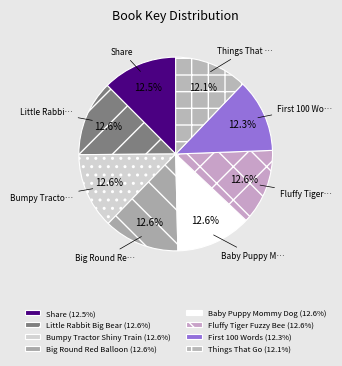

To the nearest percent, what percentage of the pie is Baby Puppy Mommy Dog?

13%